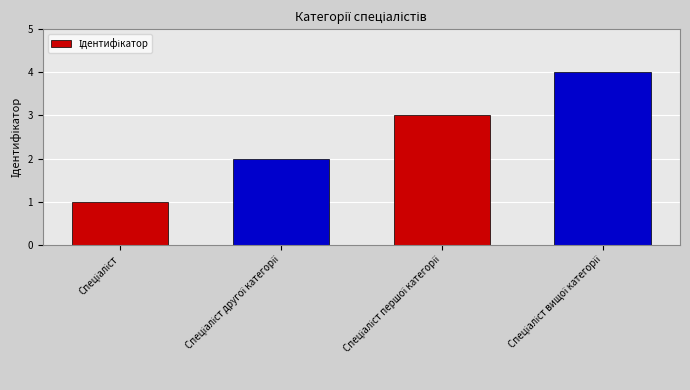

How many series are shown in this chart?

1